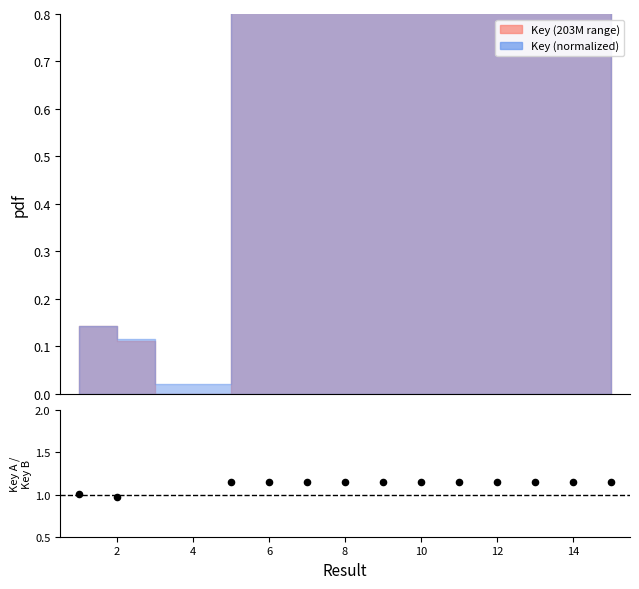

What is the change in value from 2 to 14?

+0.2